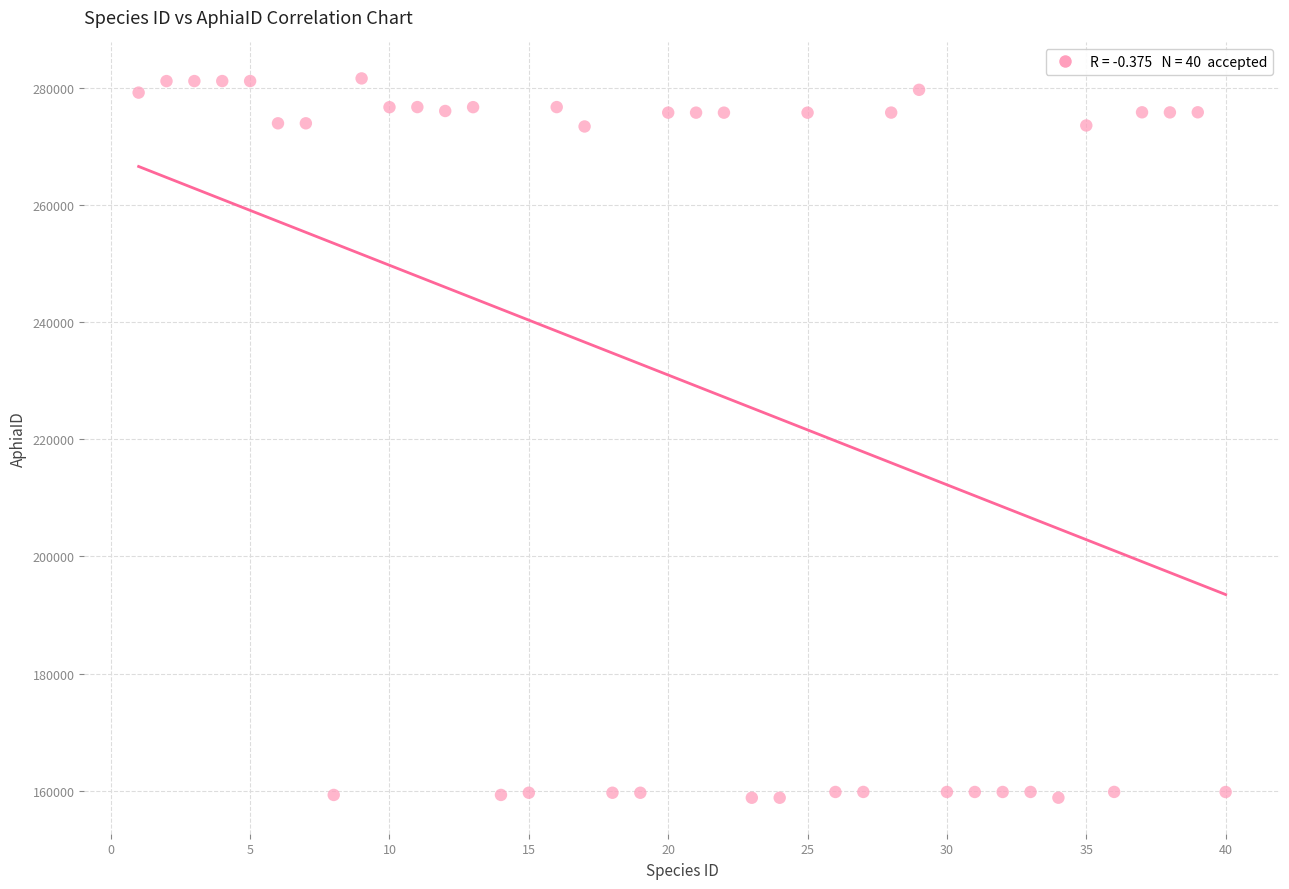

What is the range of X values (max minus min)?

39